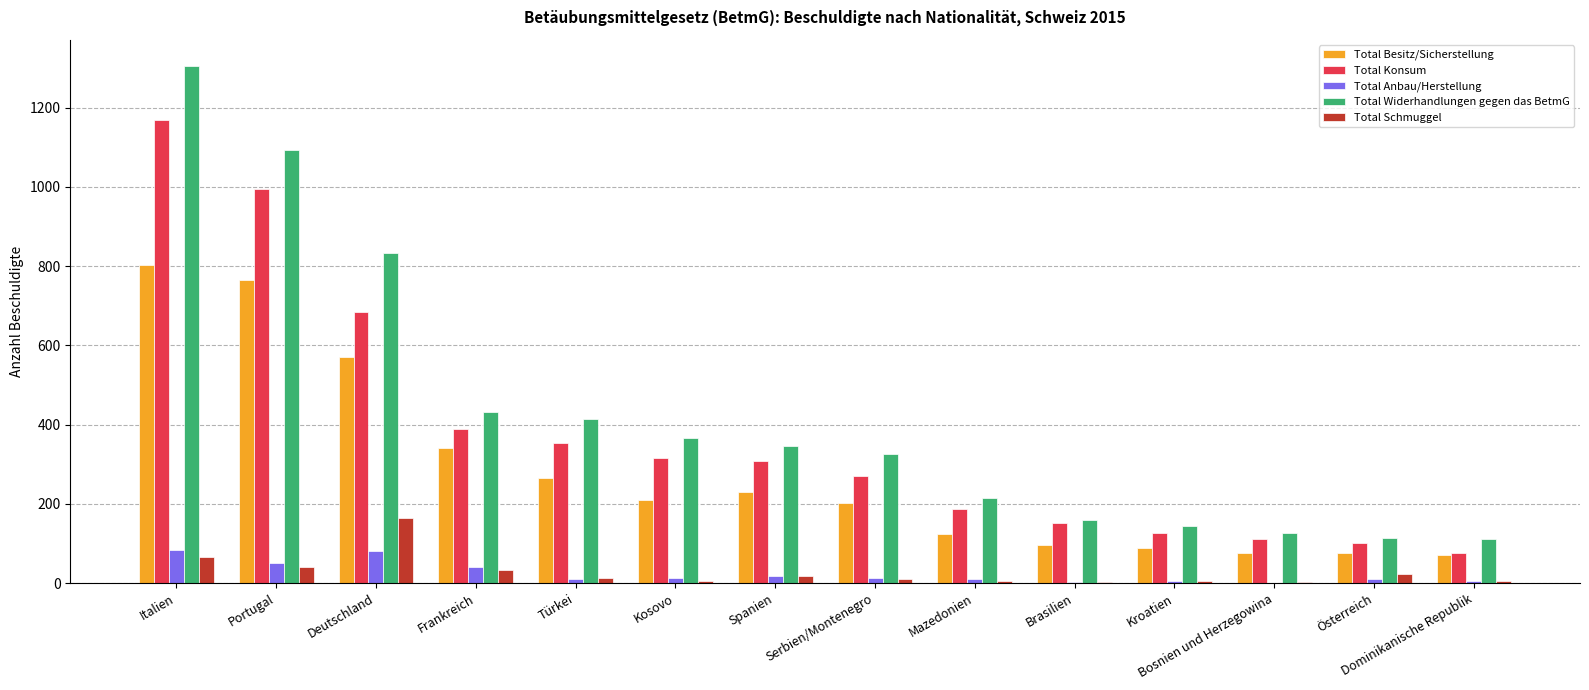

Is the value of Total Anbau/Herstellung at Deutschland greater than the value of Total Konsum at Brasilien?

No